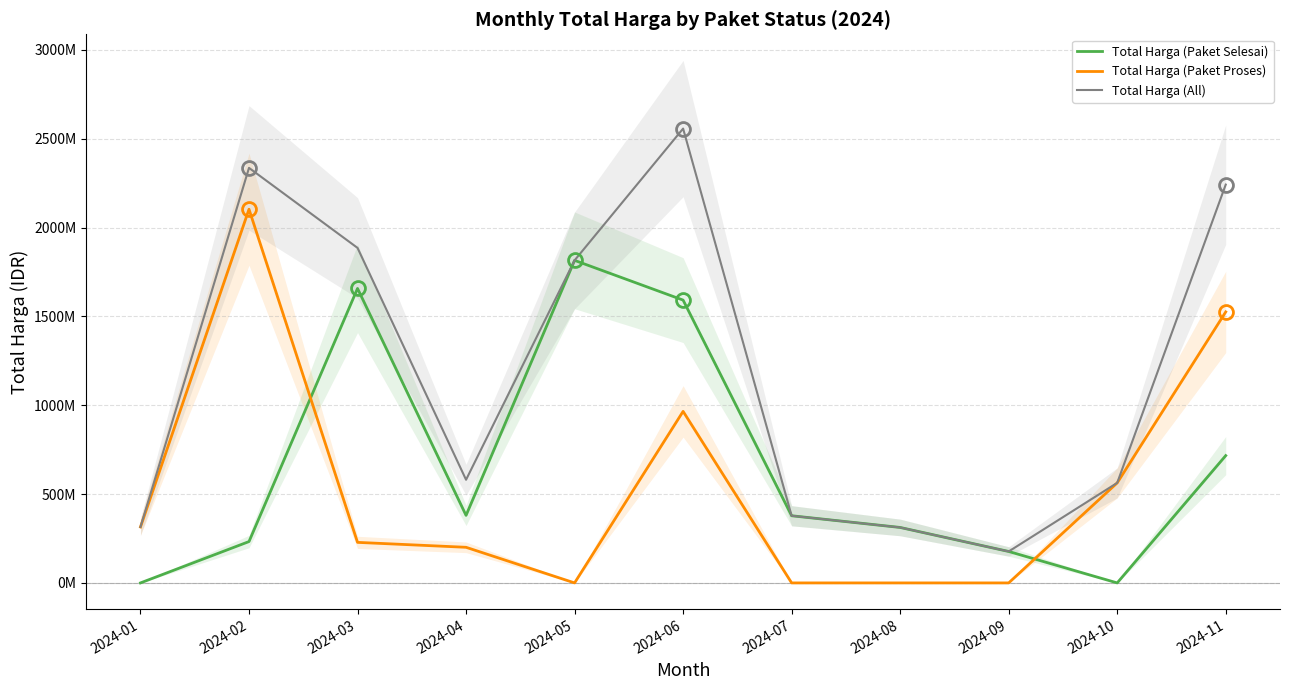

Rank the series by their maximum value, from lowest to highest.

Total Harga (Paket Selesai), Total Harga (Paket Proses), Total Harga (All)